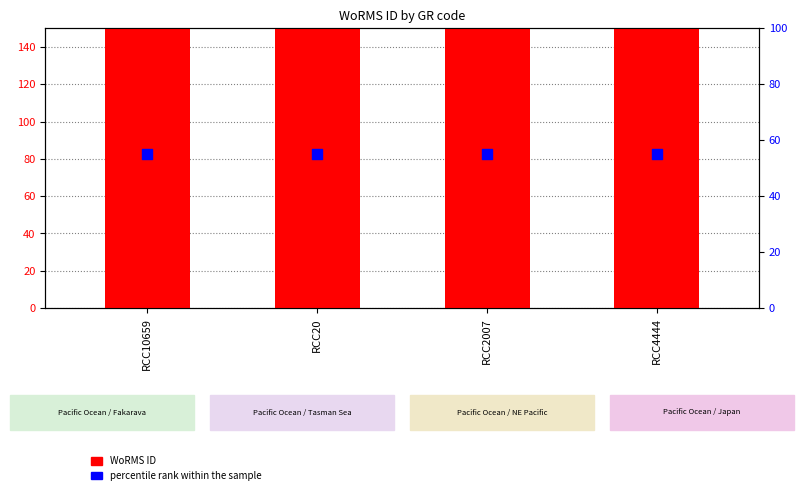

What are all the series names shown in the legend?

WoRMS ID, percentile rank within the sample